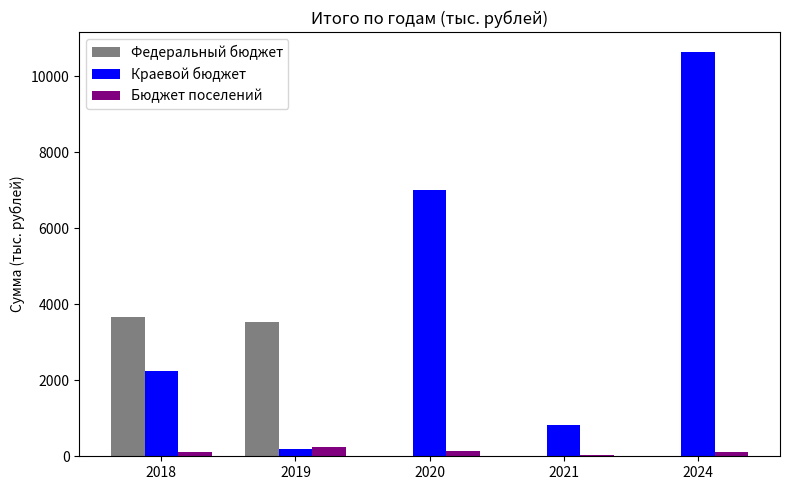

Which series changed the most between 2019 and 2021?

Федеральный бюджет